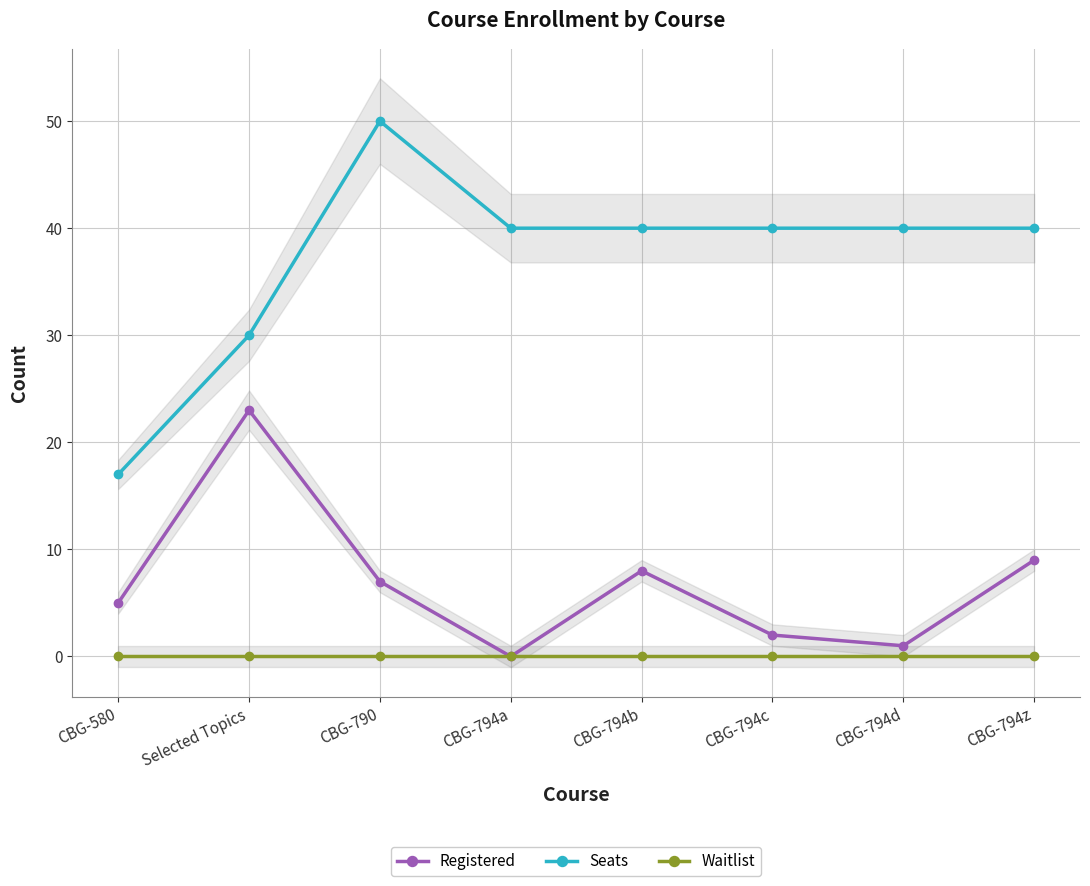

Which series has the largest total across all categories?

Seats